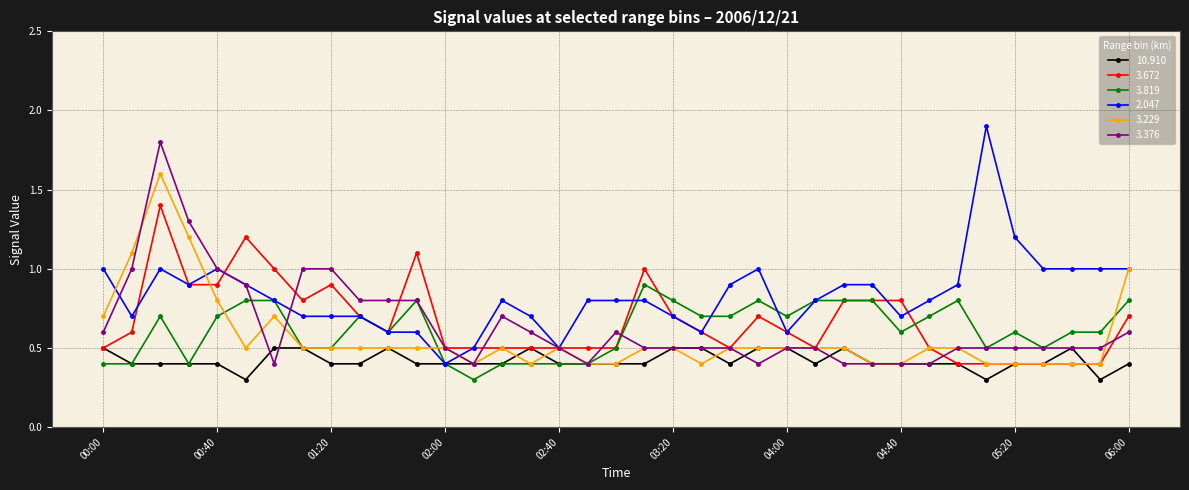

What is the lowest value of the 3.229 series?

0.4